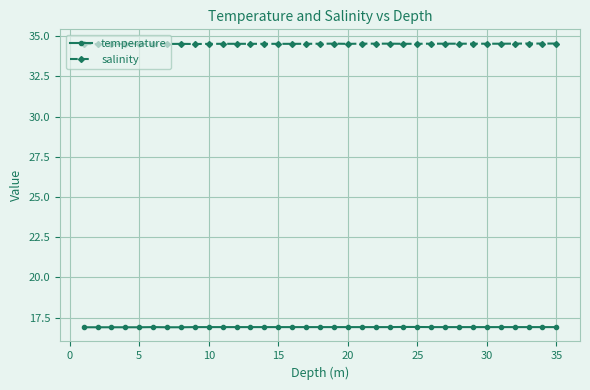

At how many categories does at least one series exceed 25?

35